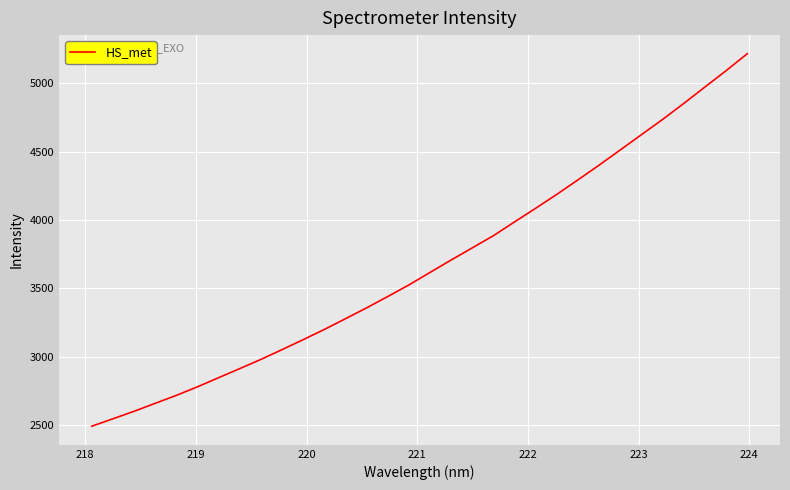

How many values exceed 3617?

16